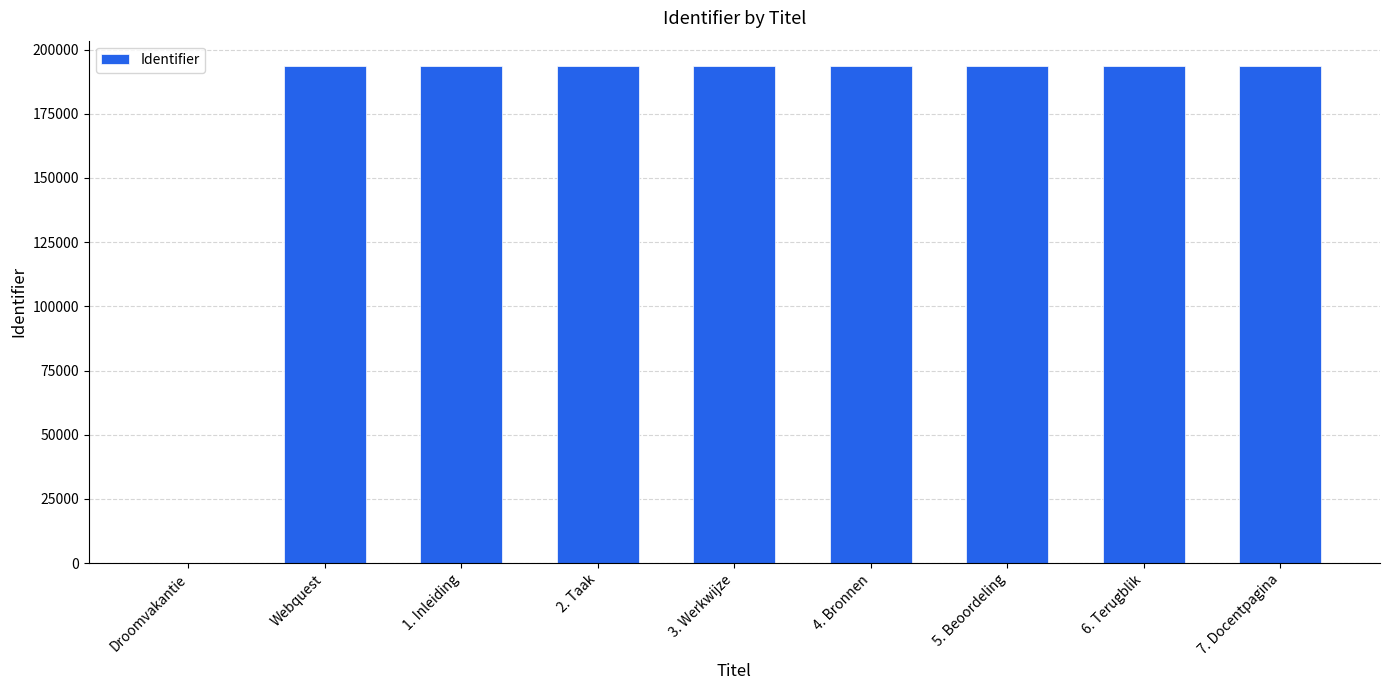

What is the sum of all values?

1550371